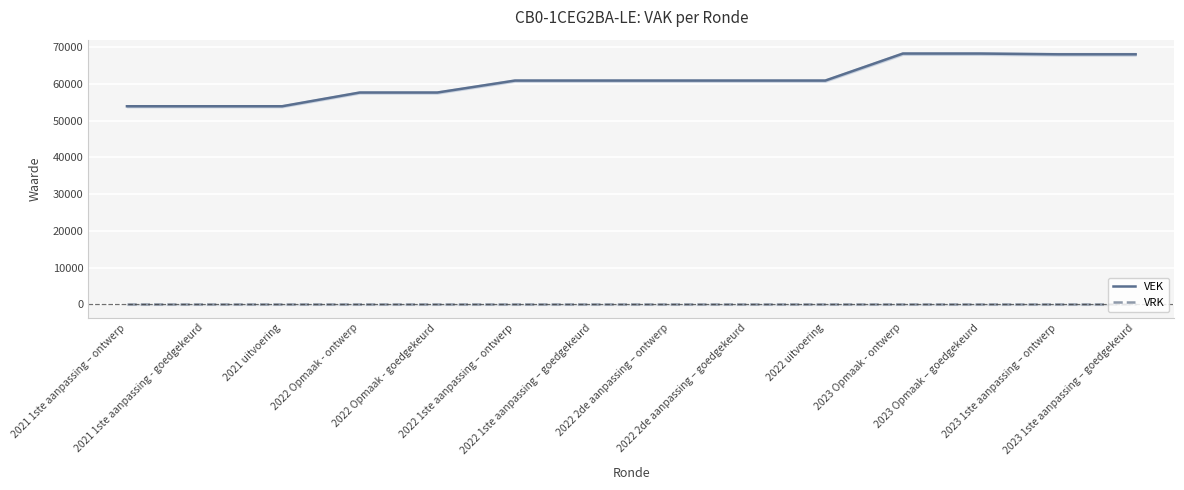

Is the value of VEK at 2021 uitvoering greater than the value of VRK at 2022 2de aanpassing – ontwerp?

Yes